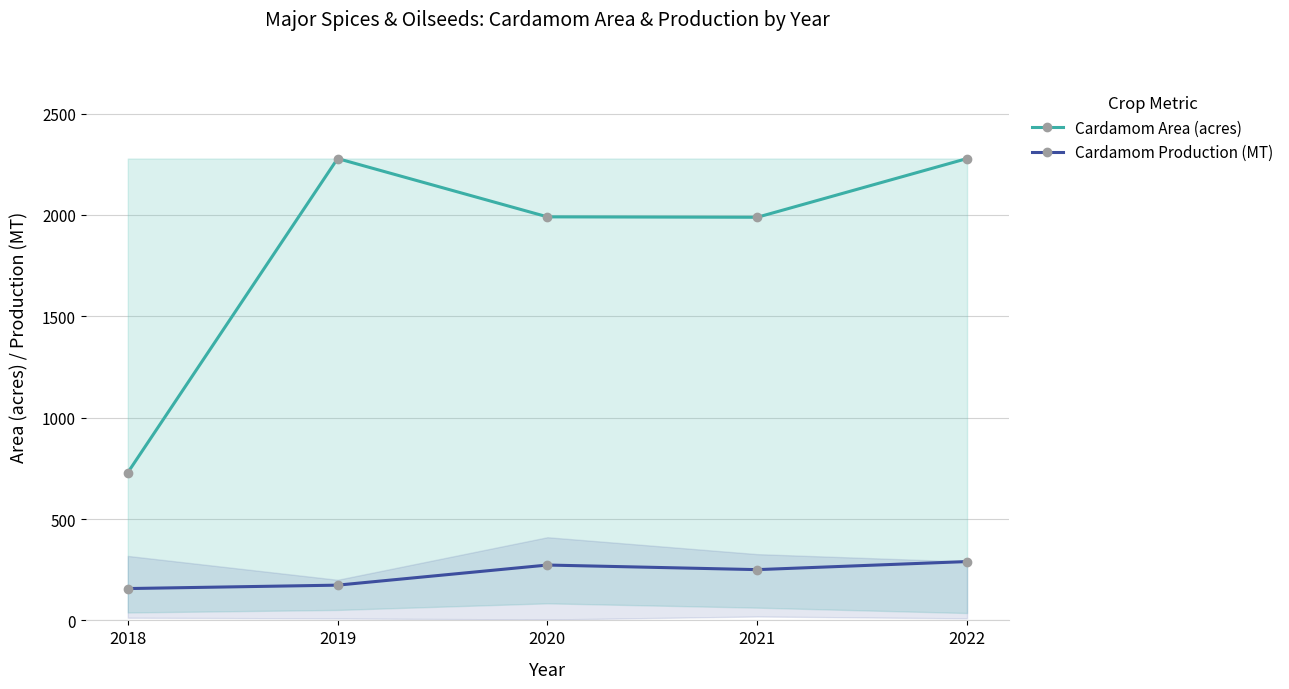

Which series has the largest total across all categories?

Cardamom Area (acres)